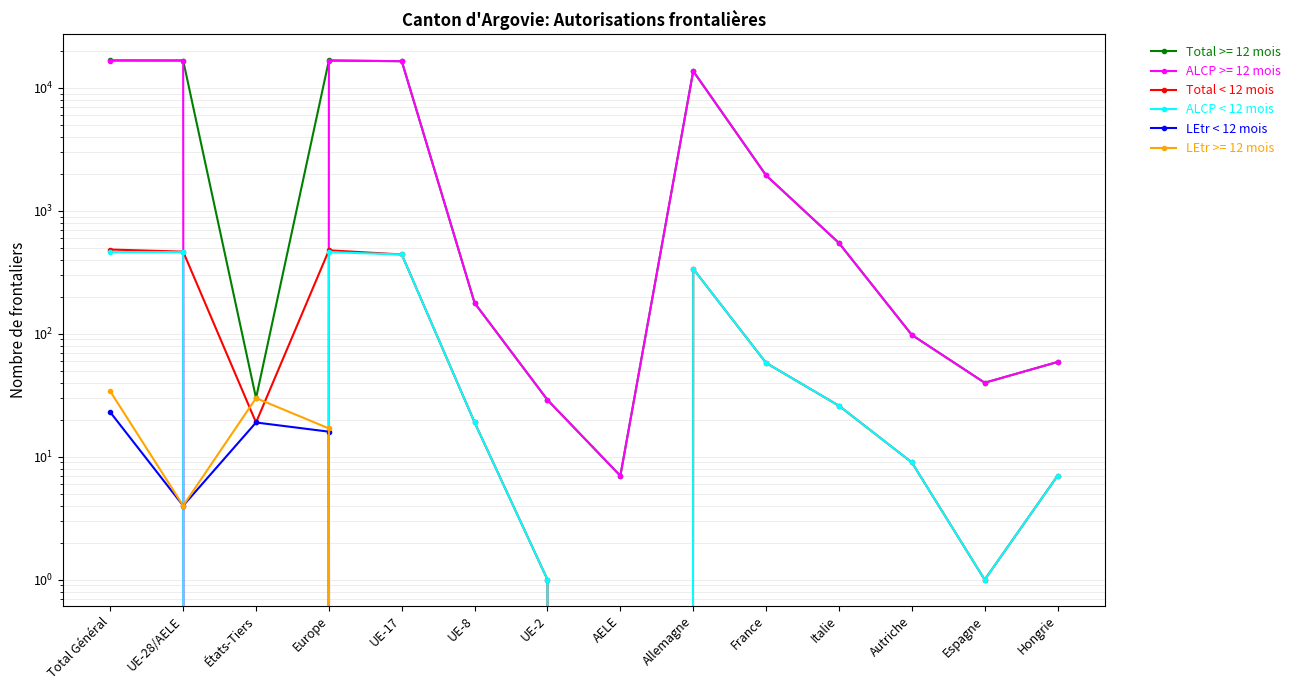

Reading left to right, list all the values displayed in this chart.

Total < 12 mois: 485	466	19	478	442	19	1	0	338	58	26	9	1	7
ALCP < 12 mois: 462	462	0	462	442	19	1	0	338	58	26	9	1	7
LEtr < 12 mois: 23	4	19	16	0	0	0	0	0	0	0	0	0	0